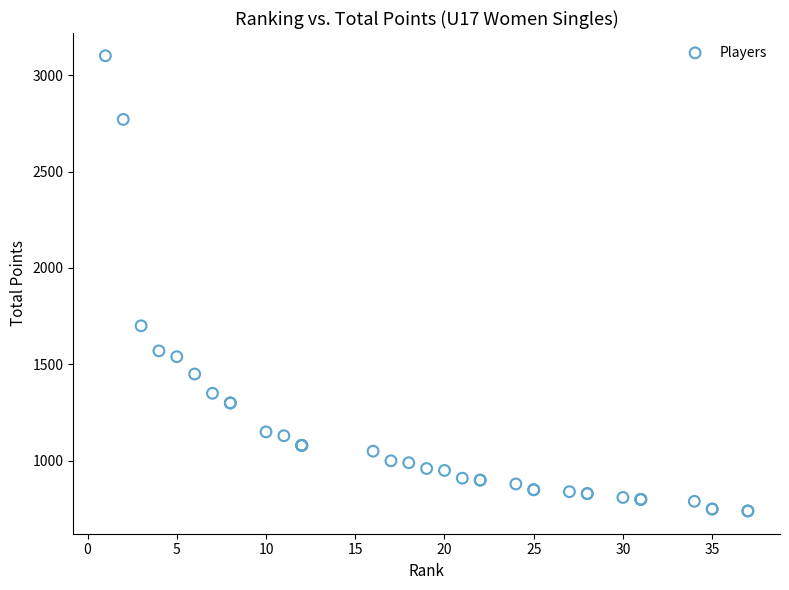

What Y value in the scatter plot is closest to 1920?

1700